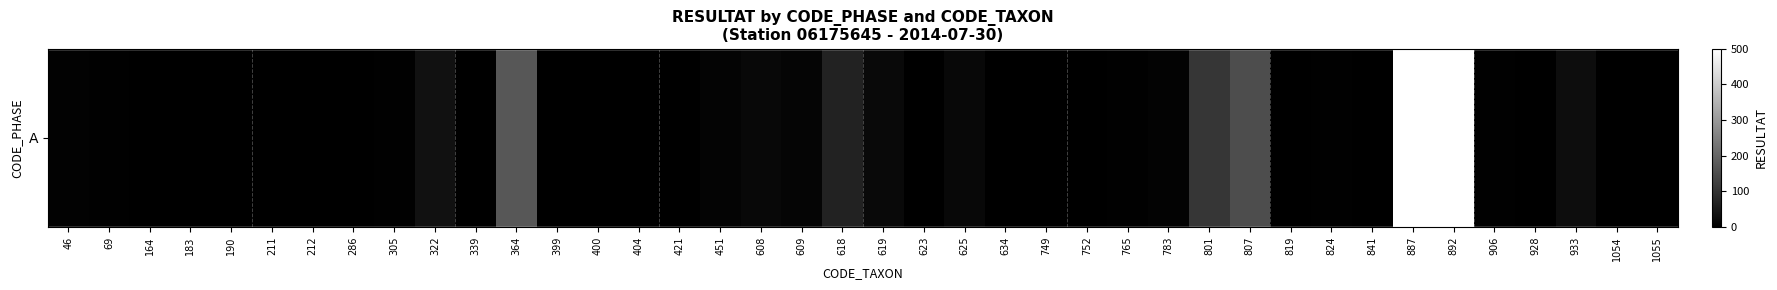

How many data points are less than 2?

20